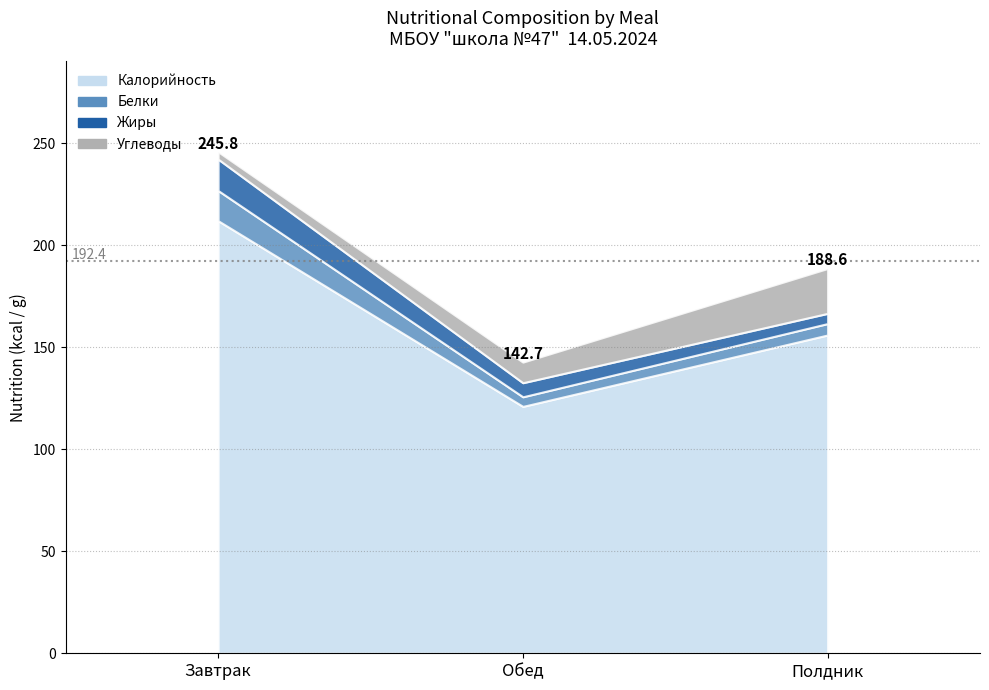

Is the value of Калорийность at Полдник greater than the value of Белки at Завтрак?

Yes